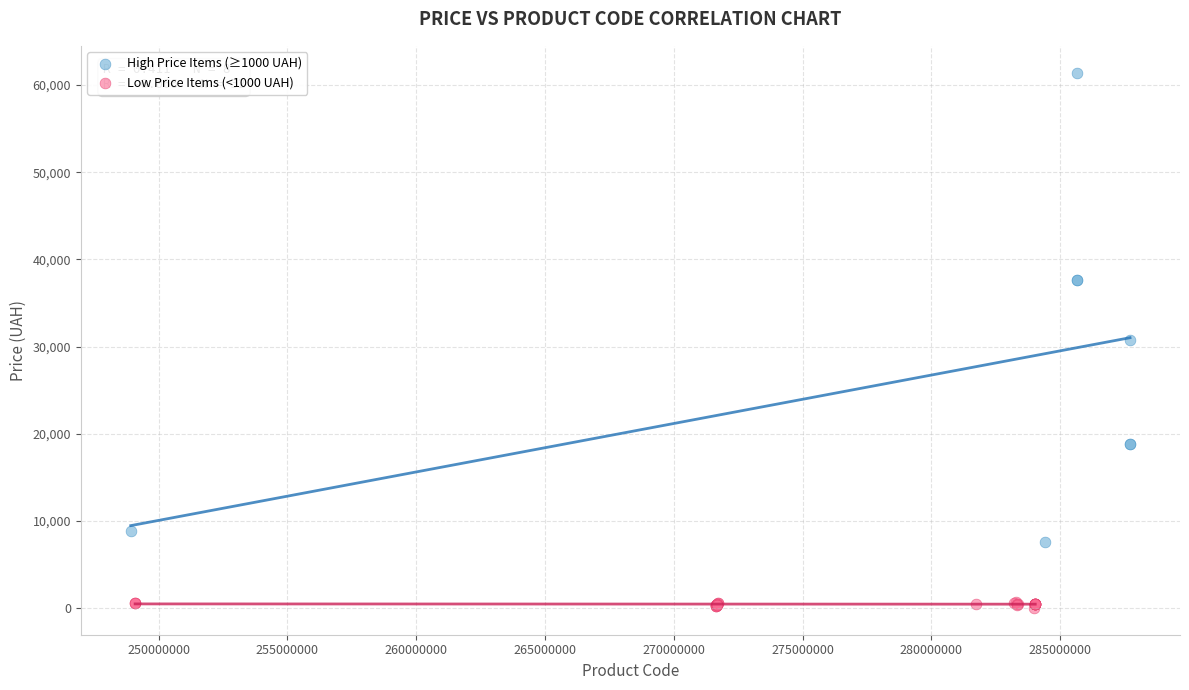

Which series has the largest Y range (max minus min)?

High Price Items (≥1000 UAH)